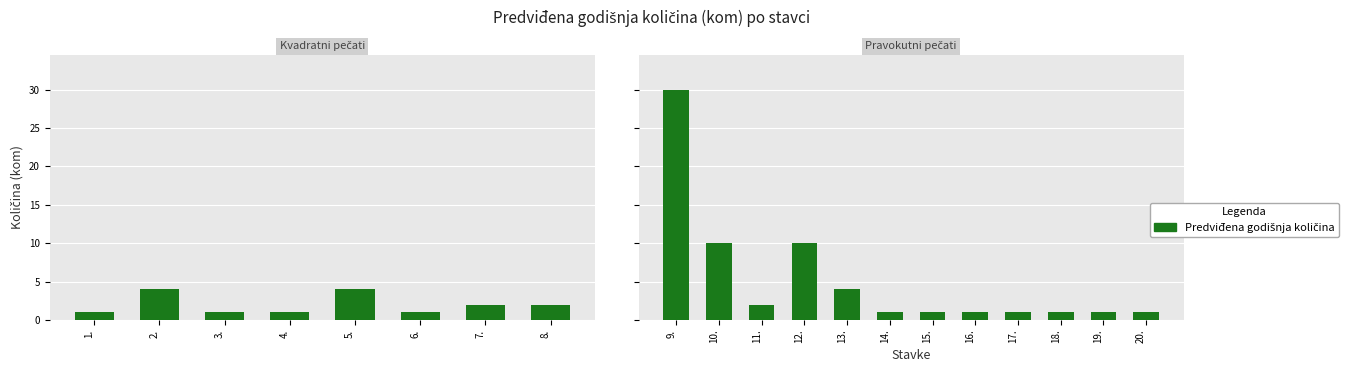

Which category has the lowest value across all series?

6.